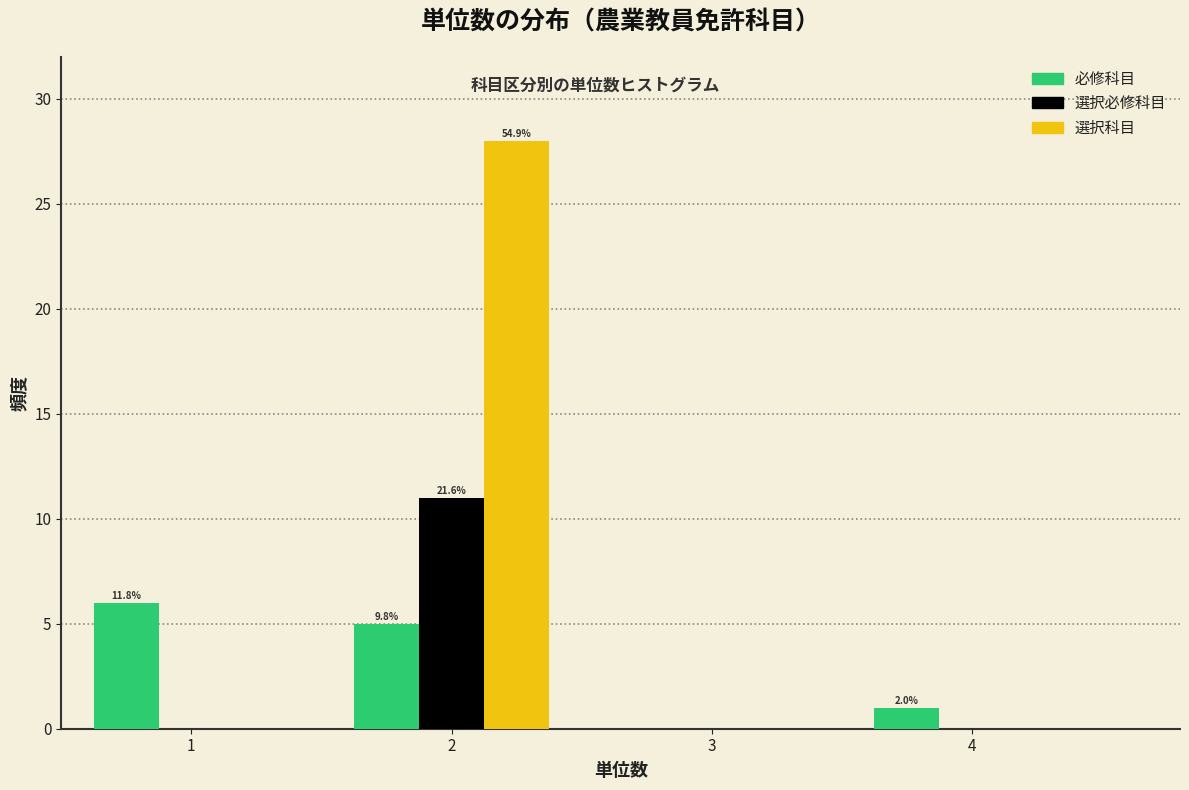

Reading right to left, what are all the values shown in this chart?

必修科目: 4=1	3=0	2=5	1=6
選択必修科目: 4=0	3=0	2=11	1=0
選択科目: 4=0	3=0	2=28	1=0